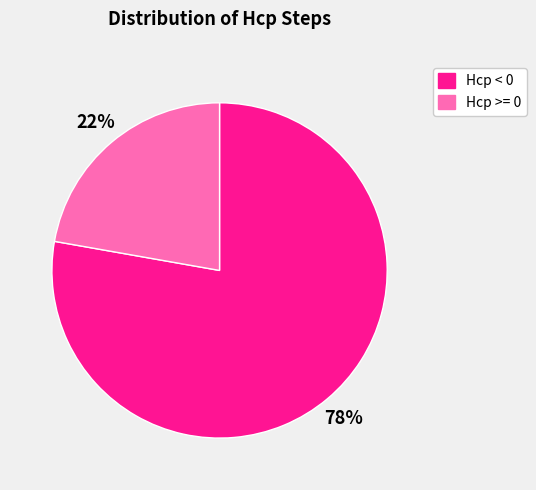

To the nearest percent, what is the difference between the largest and smallest slice percentages?

56%